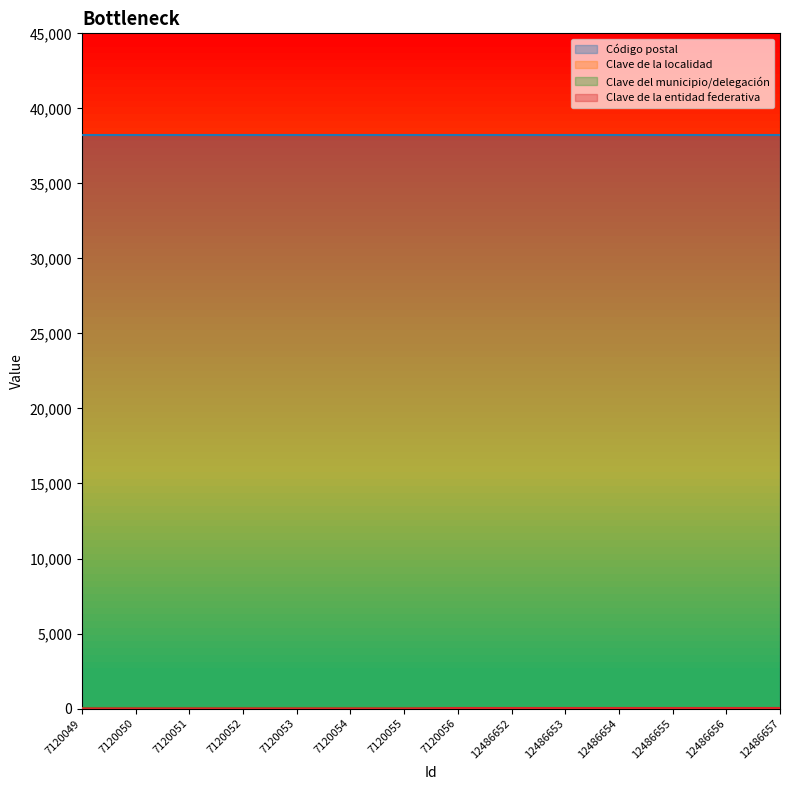

At 12486656, list the series in order from largest to smallest.

Código postal, Clave de la localidad, Clave del municipio/delegación, Clave de la entidad federativa